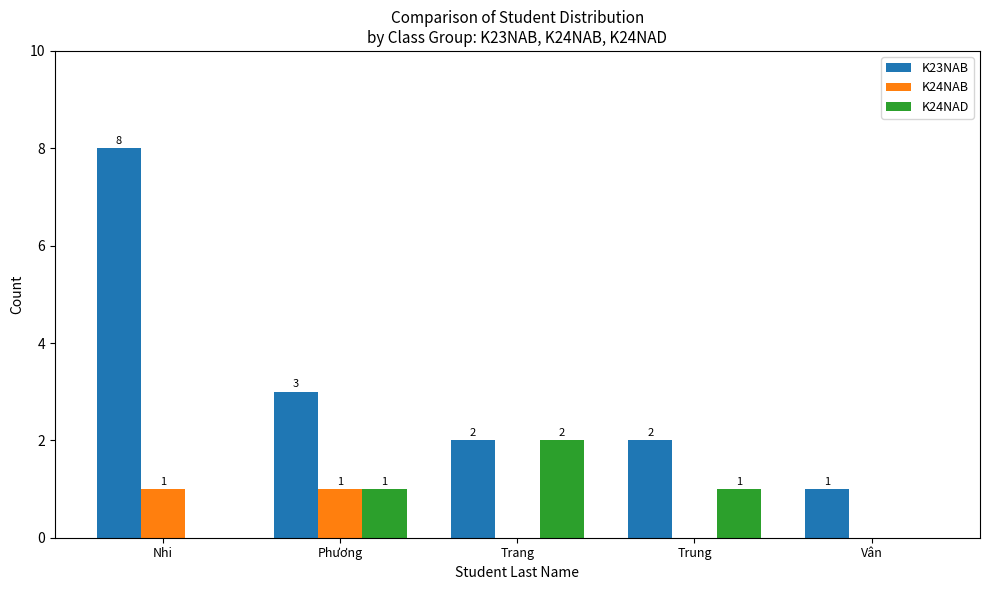

At which category is the sum across all series the highest?

Nhi